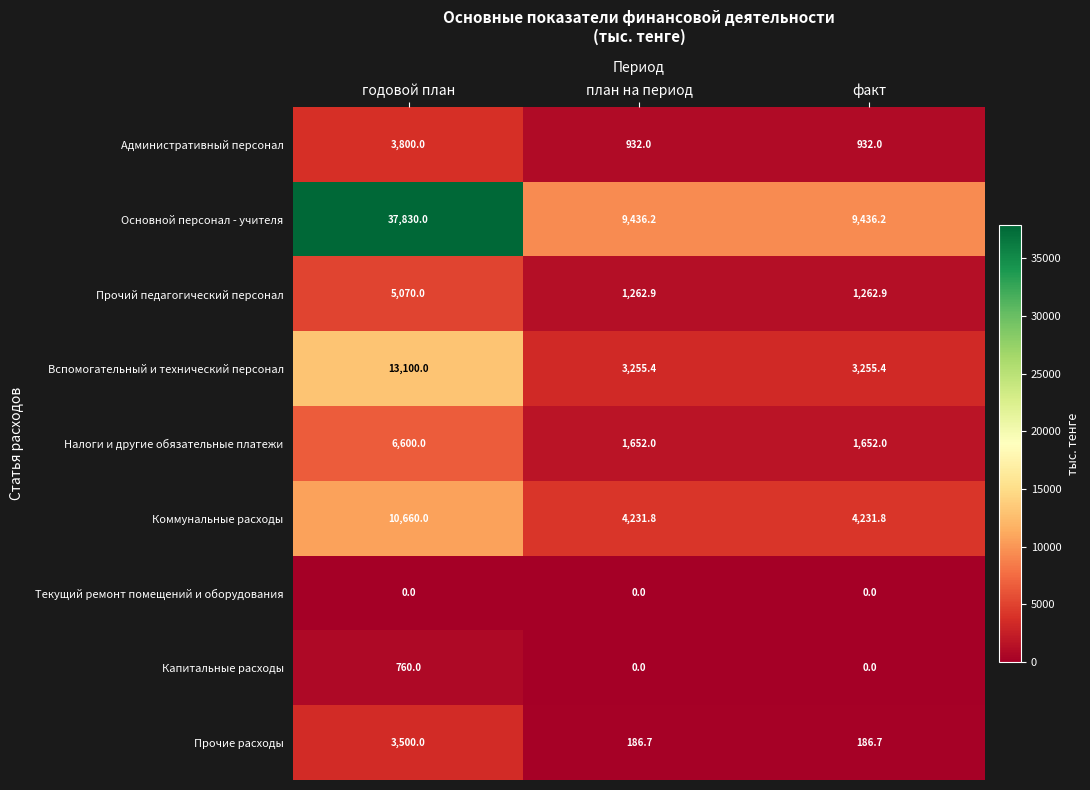

At how many categories does at least one series exceed 9306?

3